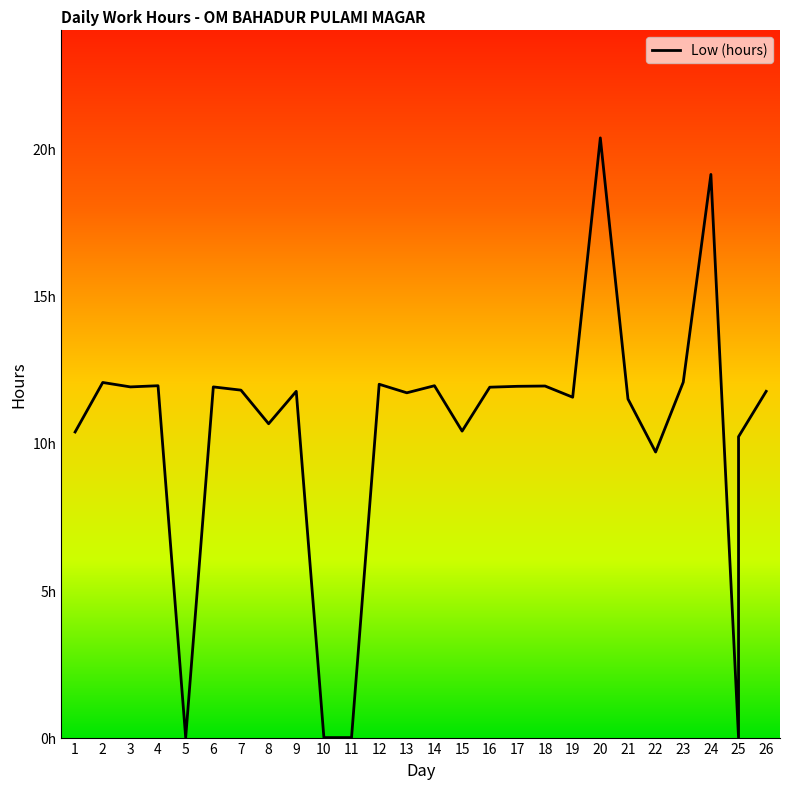

Reading left to right, what are all the values shown in this chart?

10.4	12.1	11.9	11.9	0.0	11.9	11.8	10.7	11.8	0.0	0.0	12.0	11.7	11.9	10.4	11.9	11.9	11.9	11.6	20.4	11.5	9.7	12.1	19.1	0.0	10.2	11.8